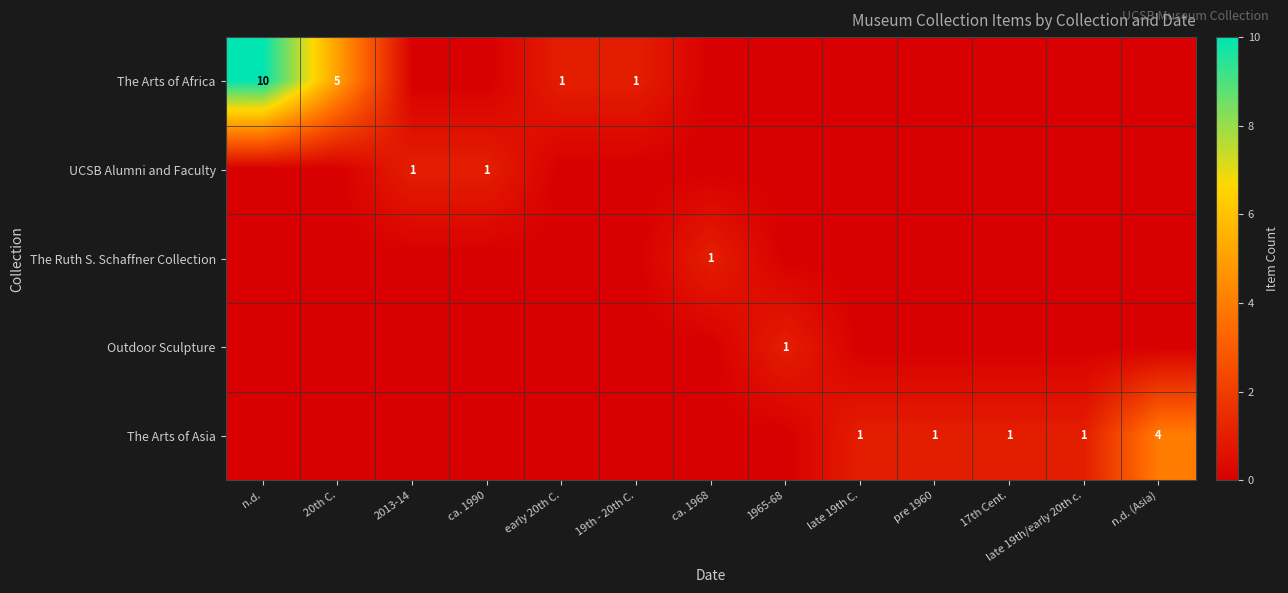

True or false: The Arts of Africa has a value of 1 at early 20th C..

True